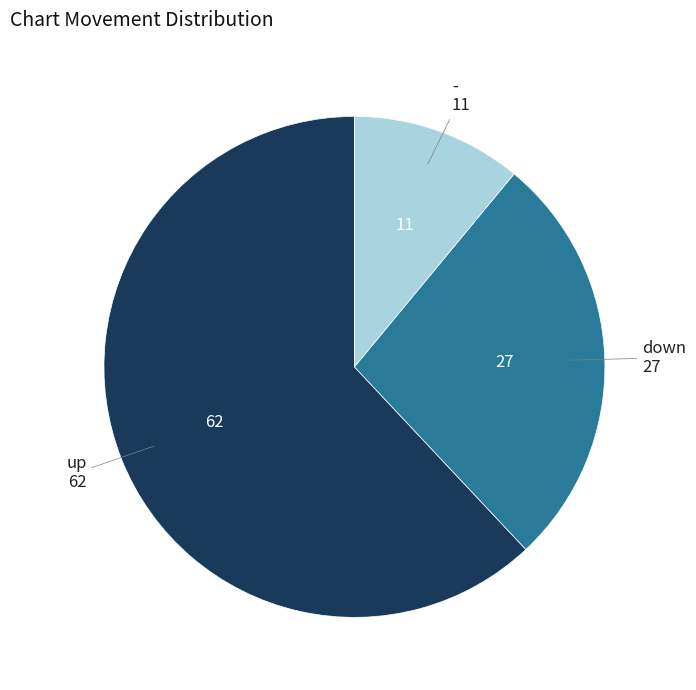

Is there a majority slice in this chart?

Yes